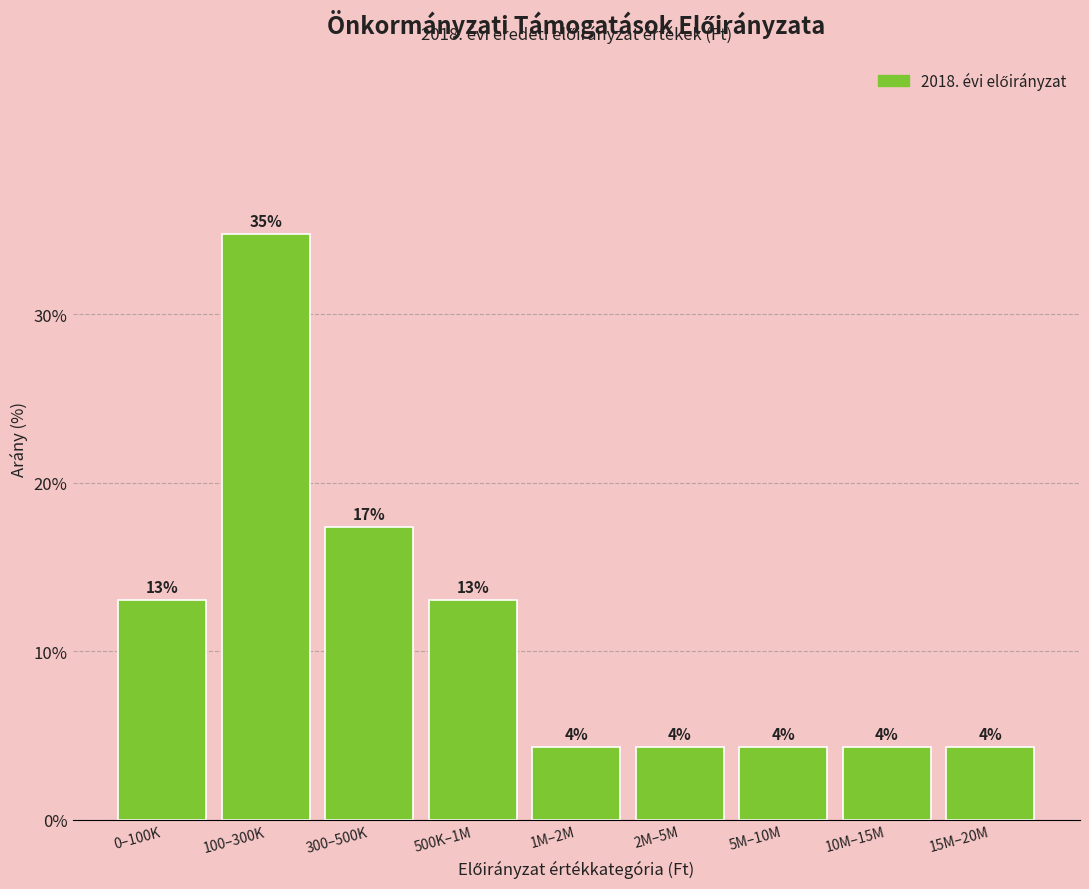

How many bars are there in total?

9